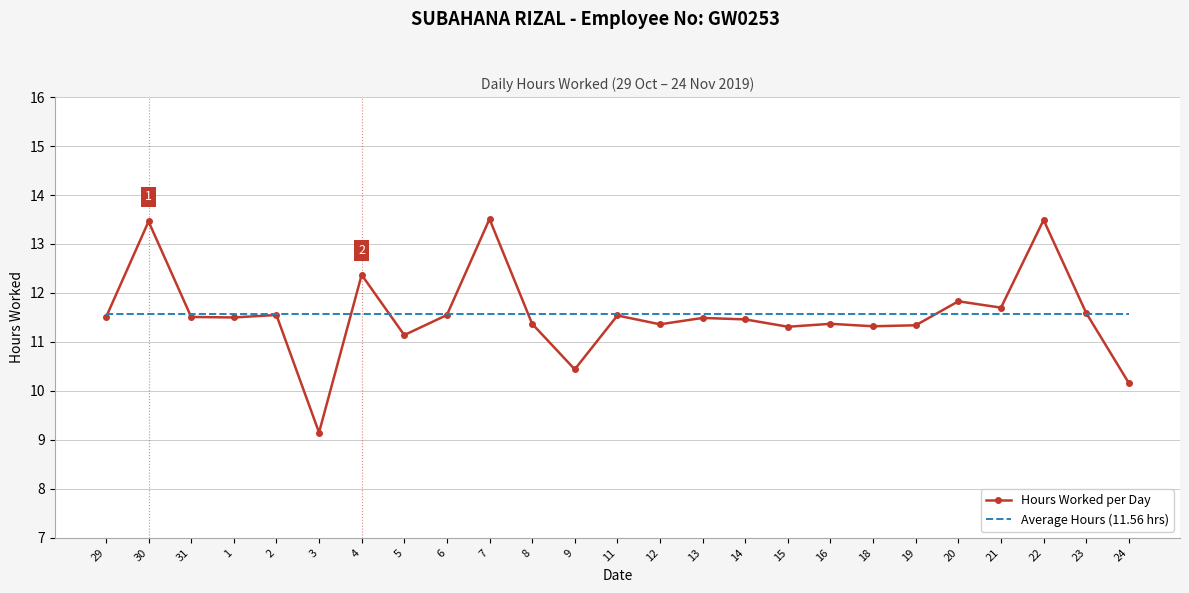

What position from the left is 14?

16